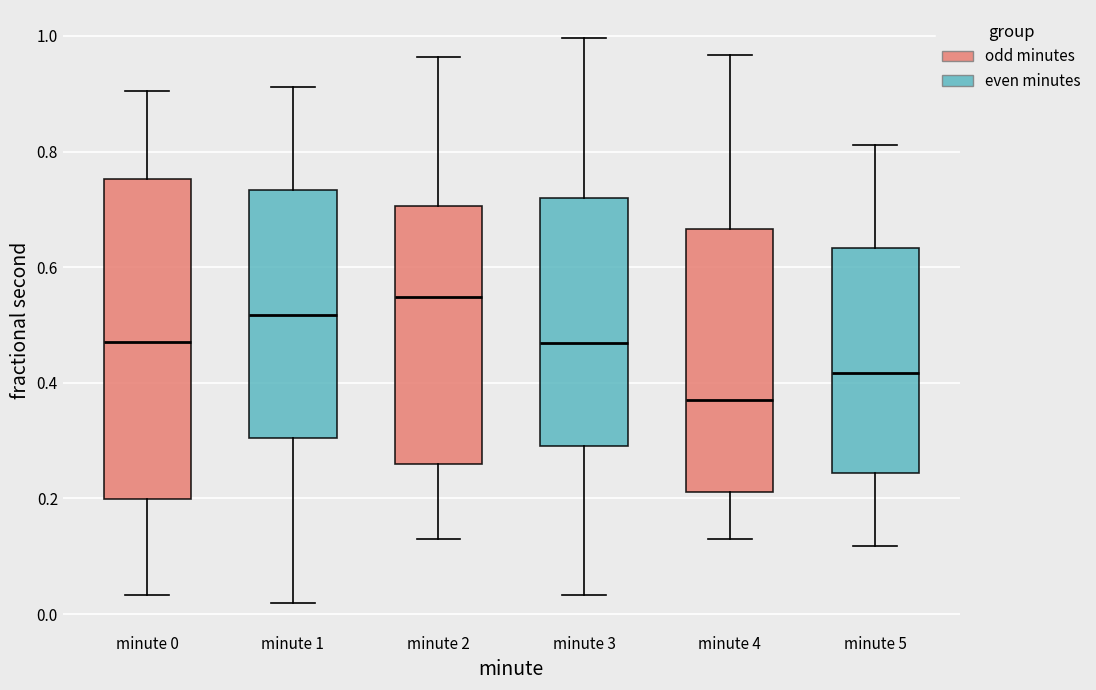

Where is the upper edge of the box for minute 1 on the y-axis? The values are not printed on the chart, so give them approximately, as read against the axis.

0.74